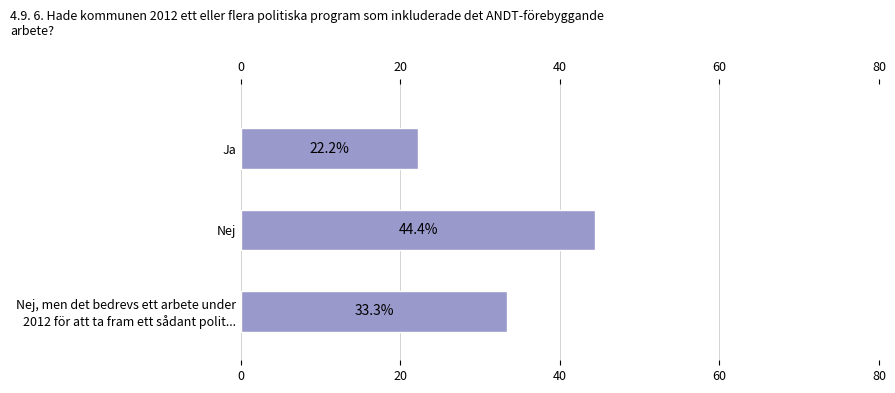

Are the bars grouped side by side (vs. stacked)?

No